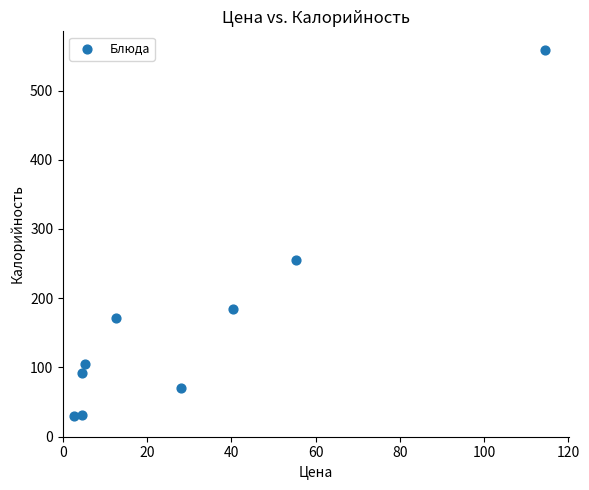

What is the range of Y values (max minus min)?

529